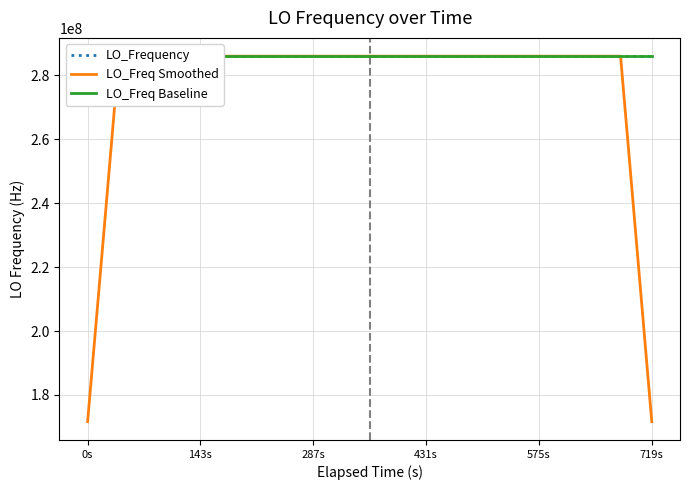

What is the difference between the second highest and second lowest values in the LO_Frequency series?

4.6